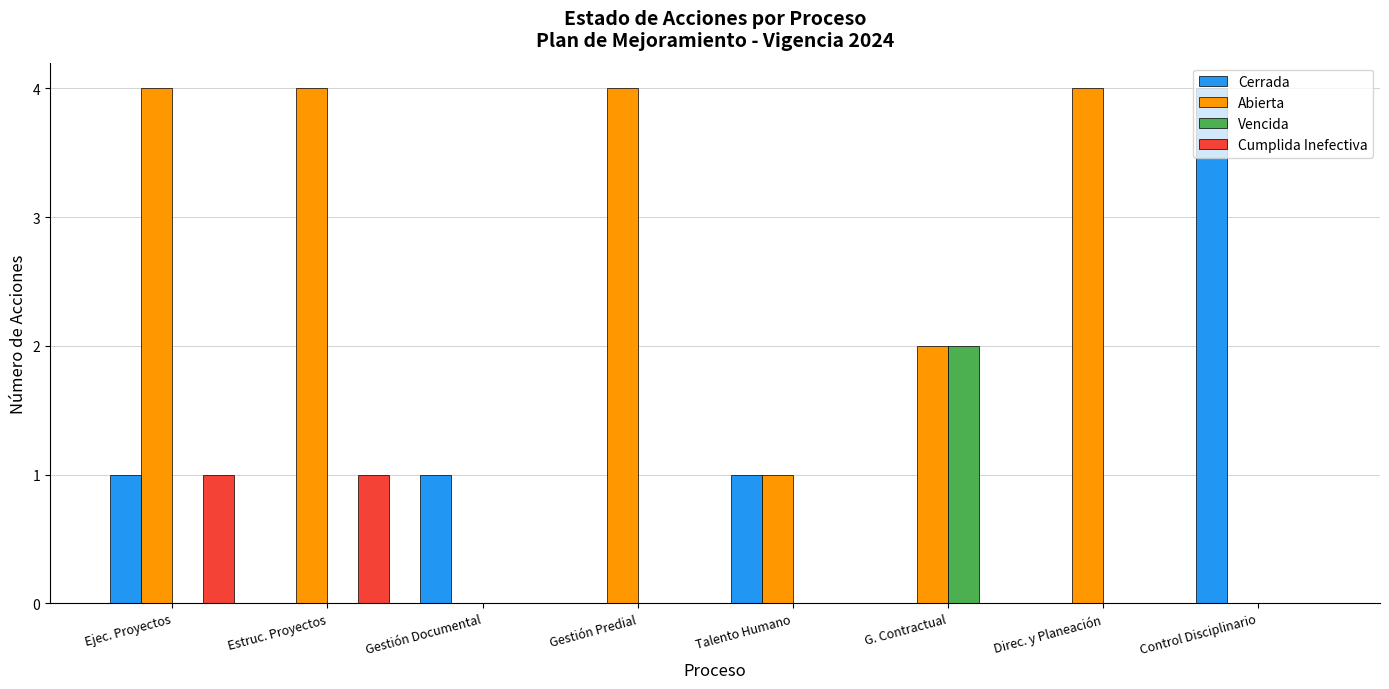

Reading left to right, list all the values displayed in this chart.

Cerrada: 1	0	1	0	1	0	0	4
Abierta: 4	4	0	4	1	2	4	0
Vencida: 0	0	0	0	0	2	0	0
Cumplida Inefectiva: 1	1	0	0	0	0	0	0